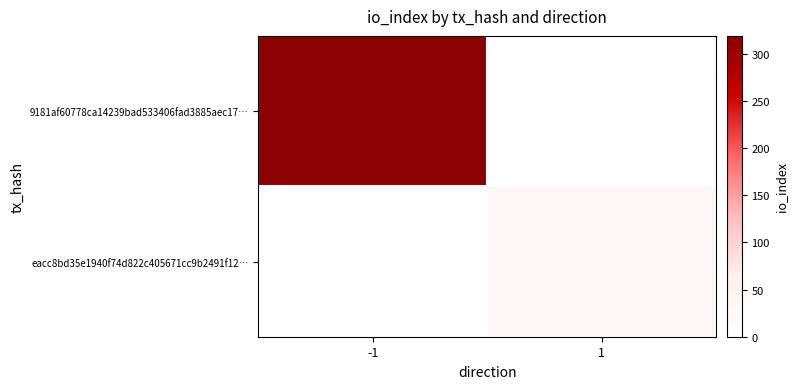

List the labels in order of 9181af60778ca14239bad533406fad3885aec17… value, largest first.

-1, 1